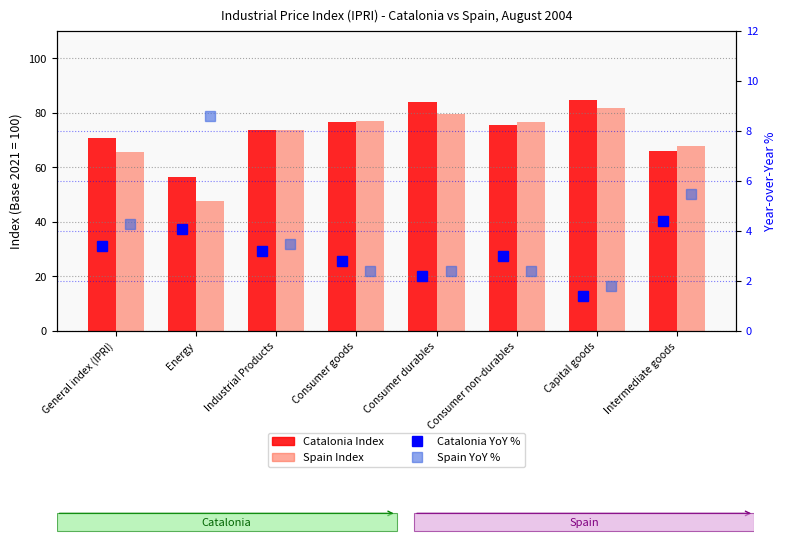

What is the label of the 1st bar from the right?

Intermediate goods